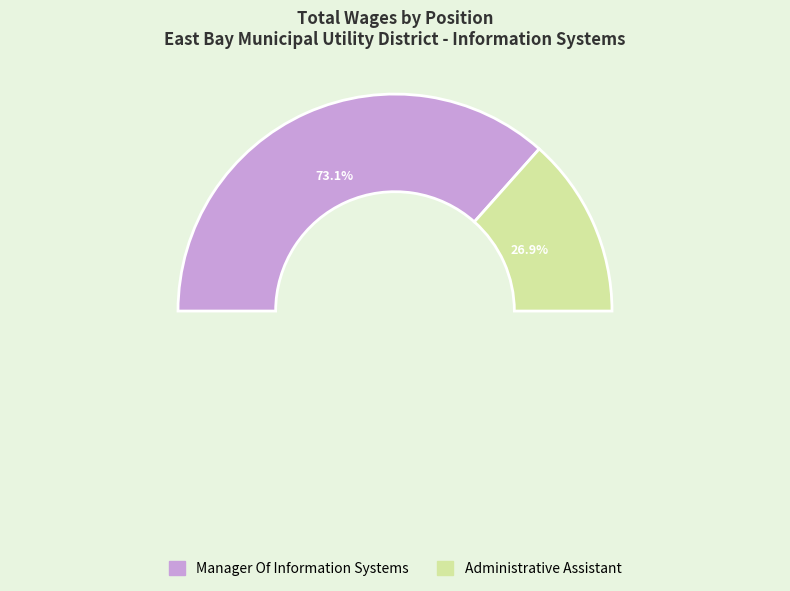

To the nearest percent, what is the combined percentage of Manager Of Information Systems and Administrative Assistant?

100%